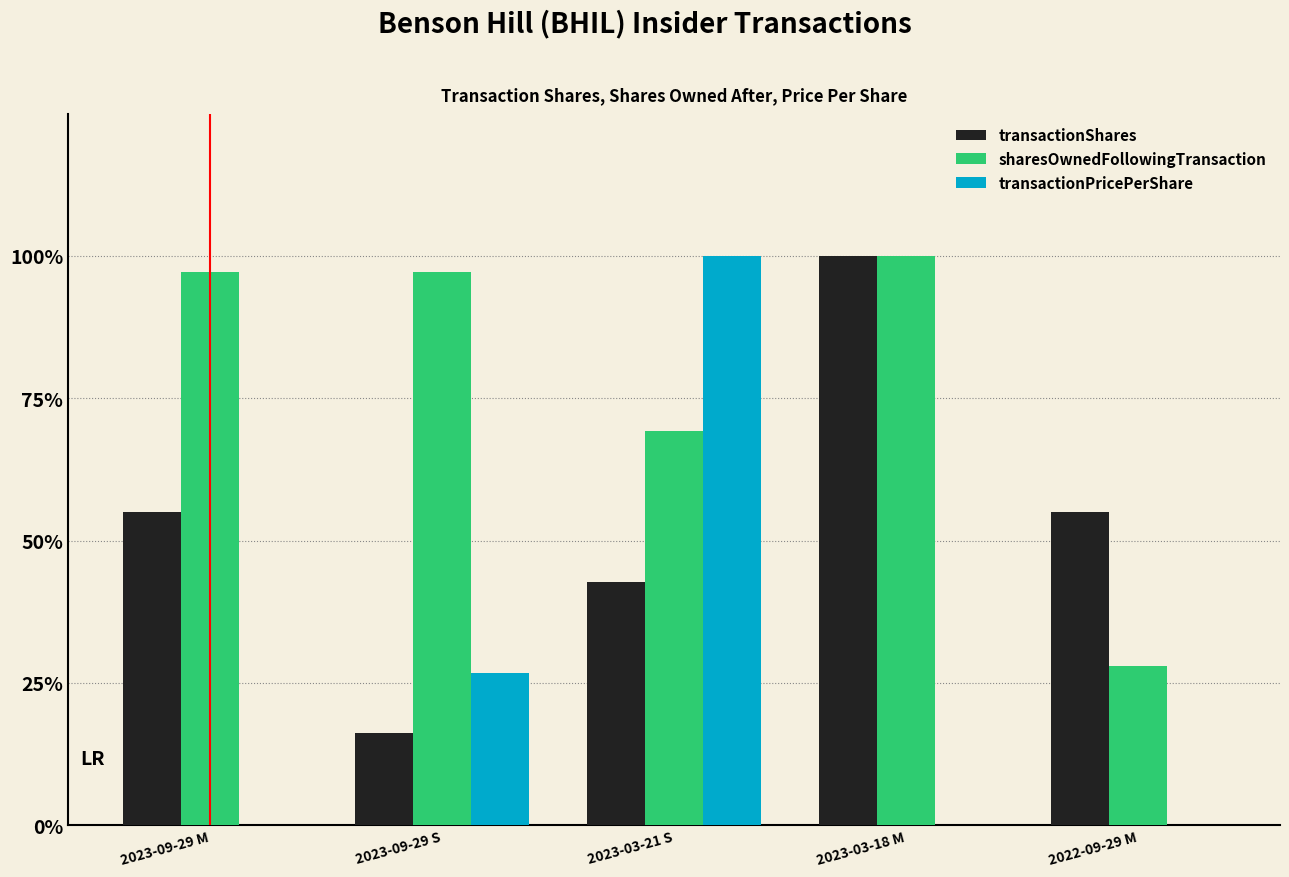

True or false: transactionPricePerShare has a value of 0.4 at 2023-09-29 M.

False